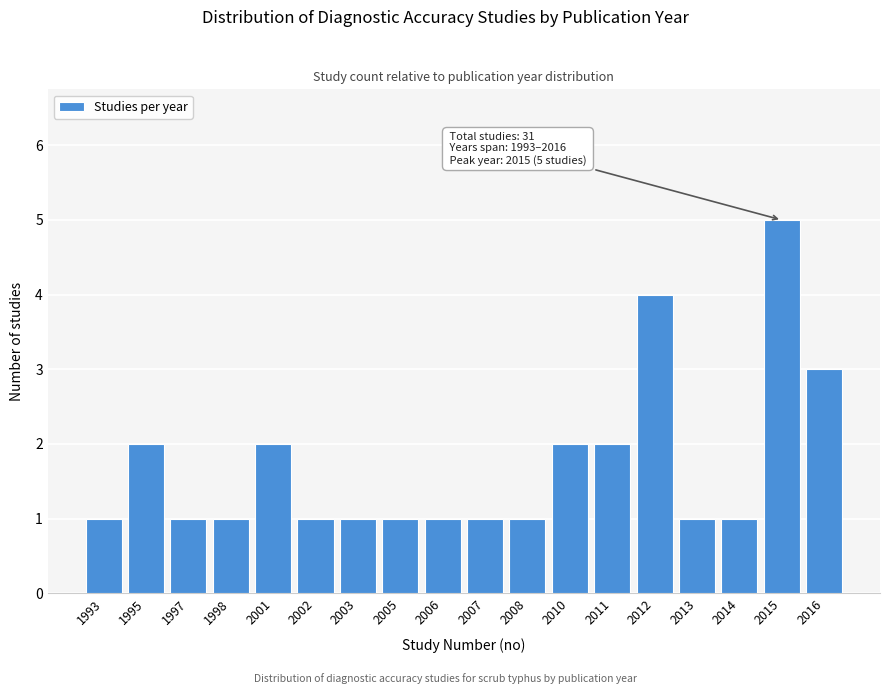

Reading left to right, transcribe all the data shown in this chart.

1993=1	1995=2	1997=1	1998=1	2001=2	2002=1	2003=1	2005=1	2006=1	2007=1	2008=1	2010=2	2011=2	2012=4	2013=1	2014=1	2015=5	2016=3